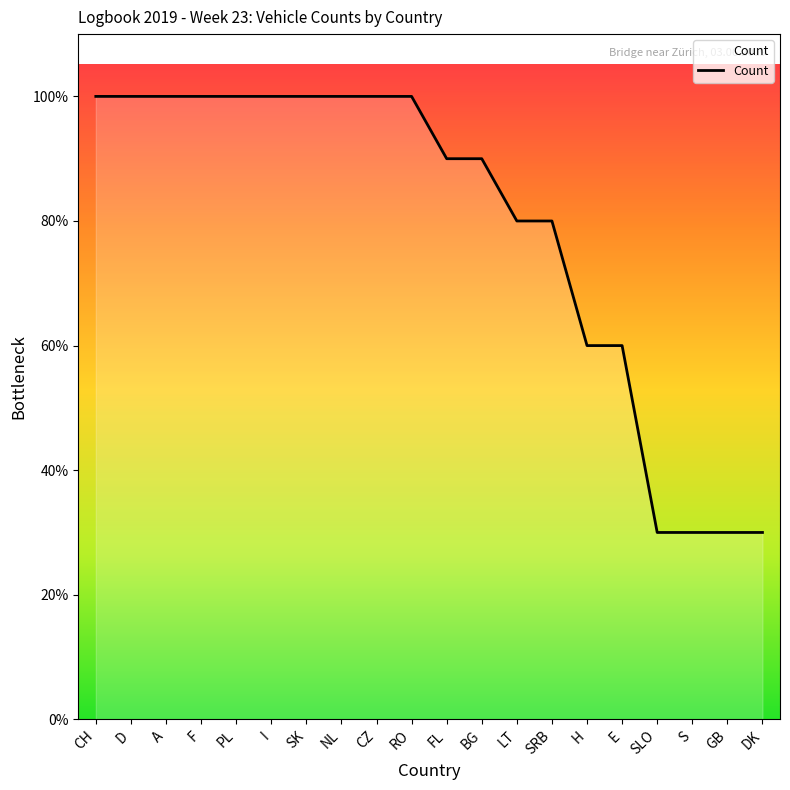

Which label corresponds to the largest value in the chart?

CH